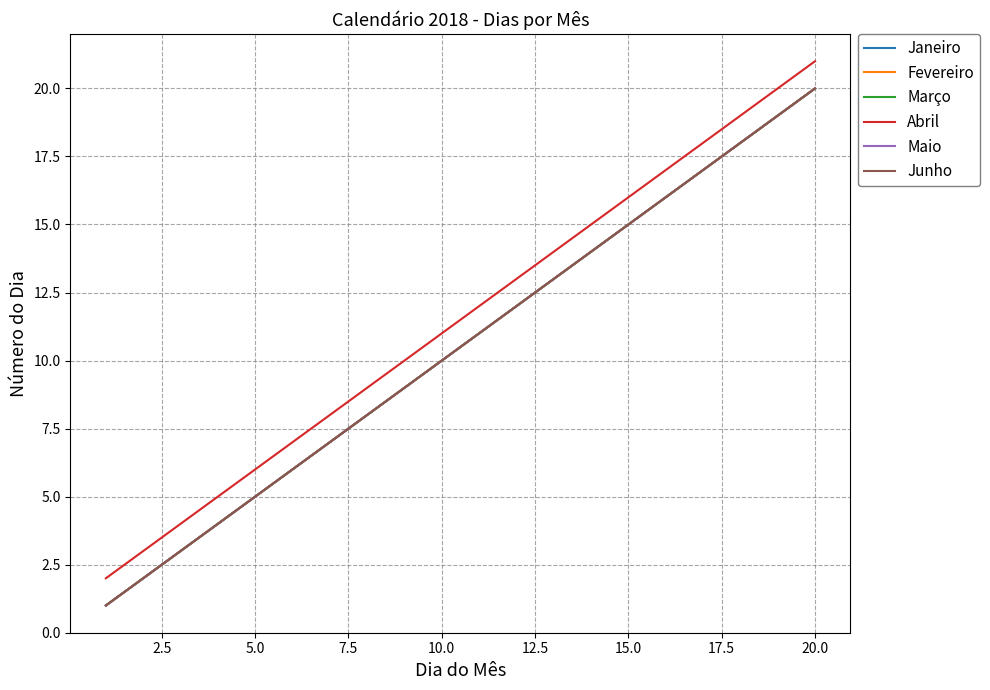

What are all the series names shown in the legend?

Janeiro, Fevereiro, Março, Abril, Maio, Junho